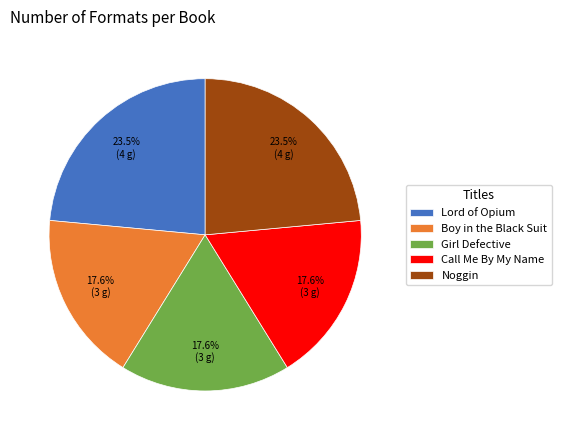

Is there any slice that represents more than half of the pie?

No